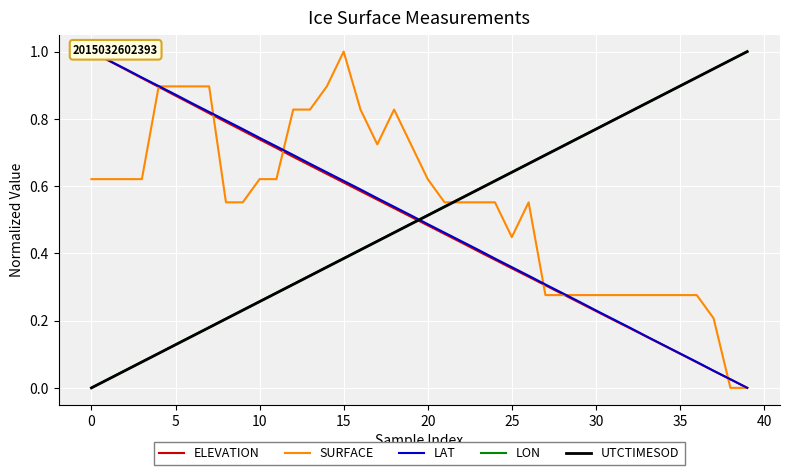

Which series has the largest total across all categories?

SURFACE